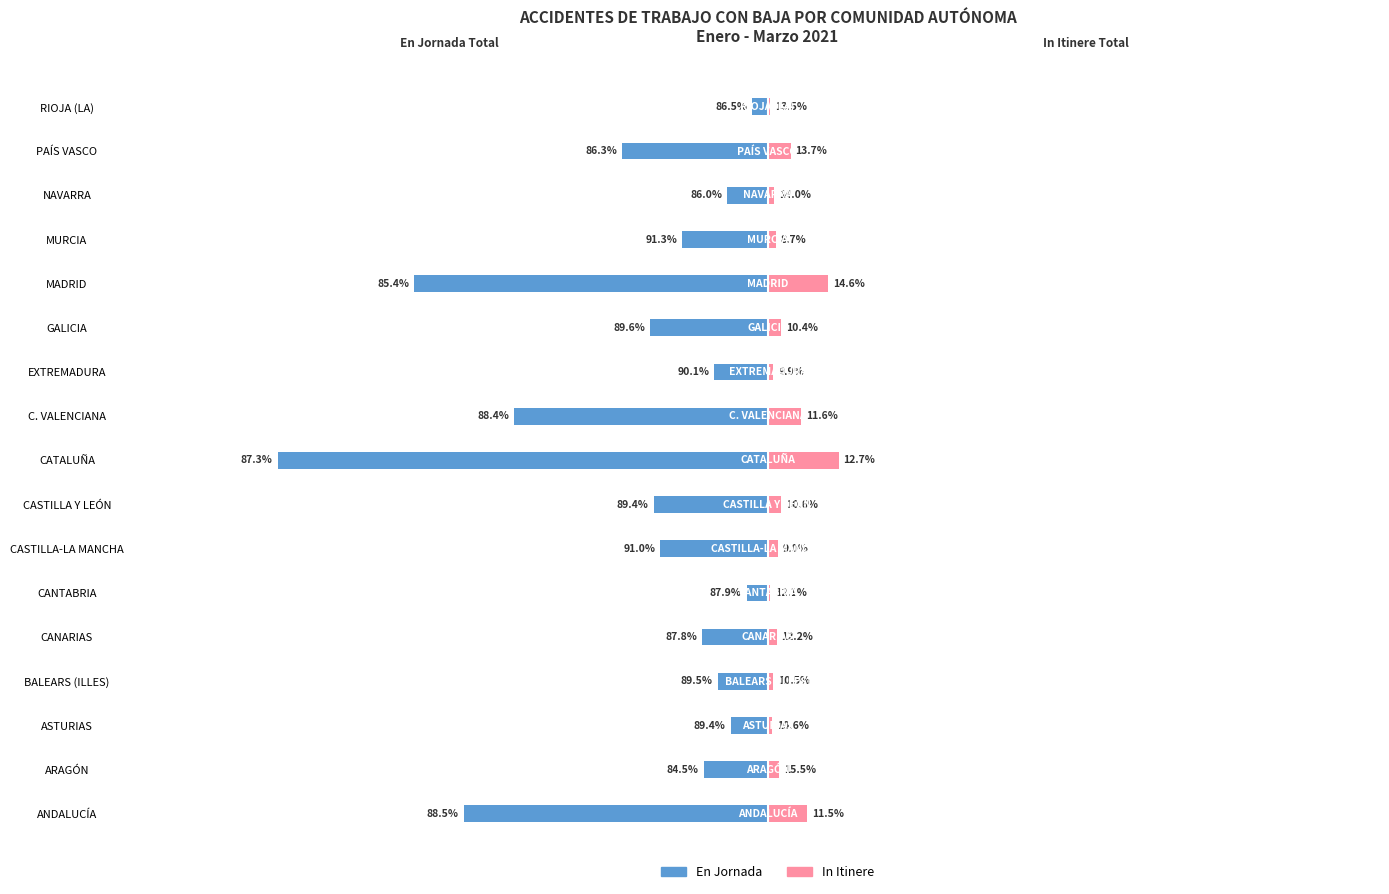

At how many categories does at least one series exceed 0?

17